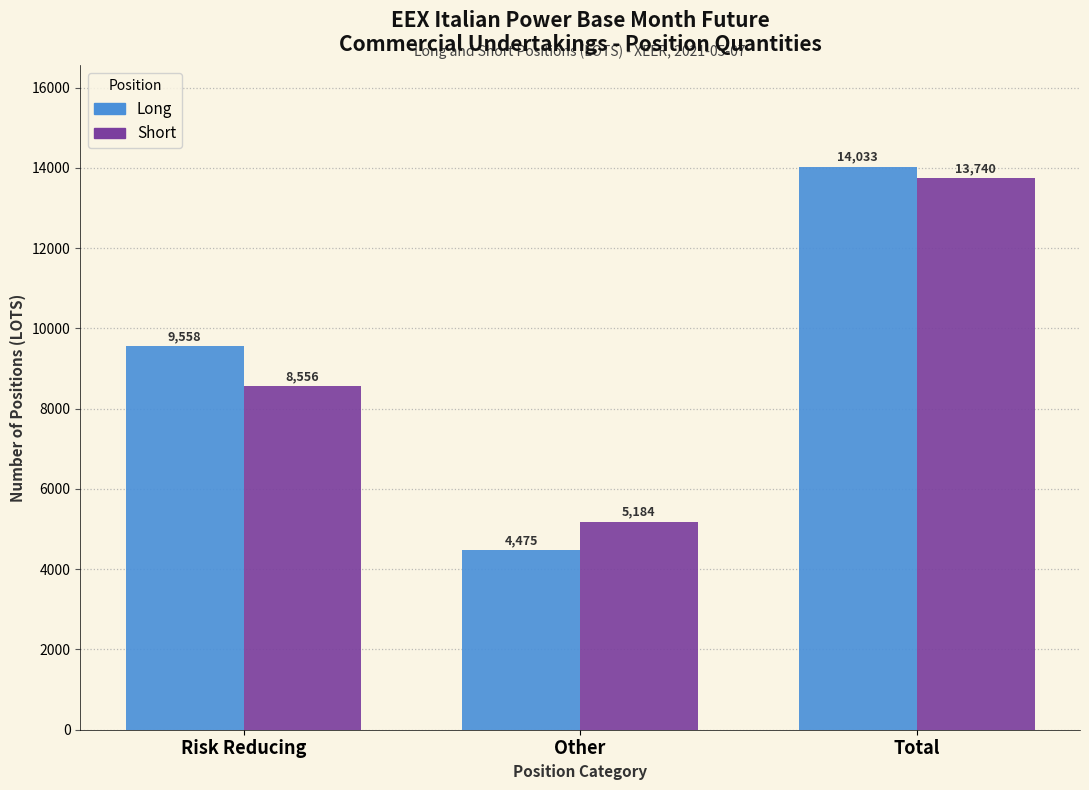

Reading left to right, transcribe all the data shown in this chart.

Long: Risk Reducing=9558	Other=4475	Total=14033
Short: Risk Reducing=8556	Other=5184	Total=13740